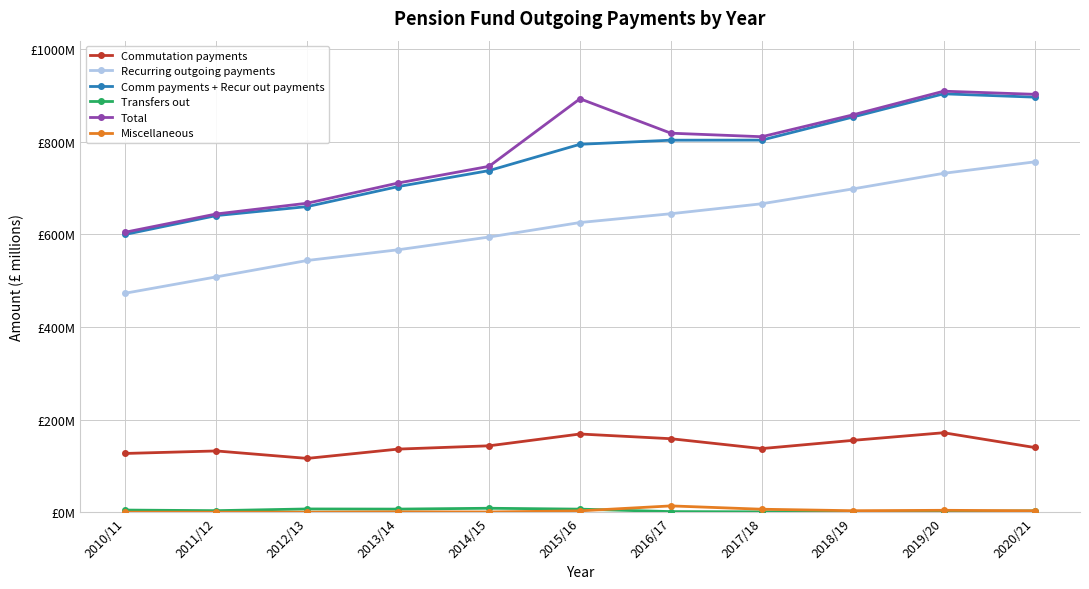

What is the value of the Miscellaneous point at the 3rd from the left?

0.2